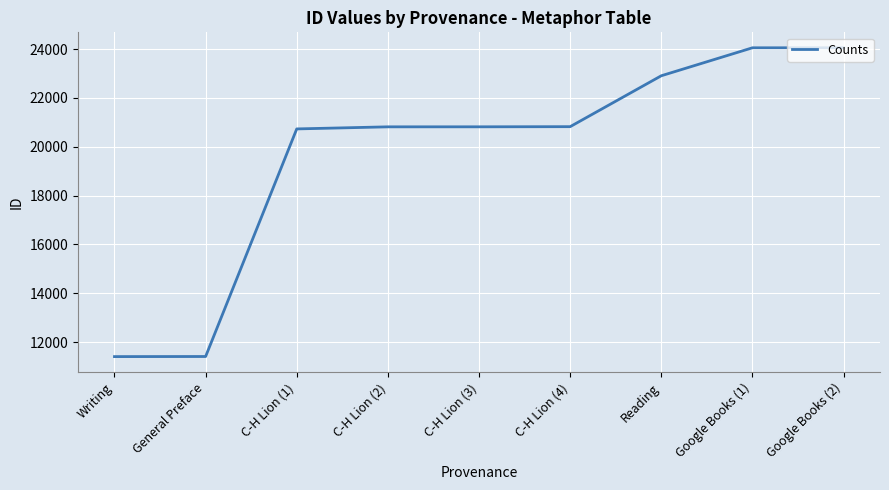

What is the difference between the maximum and second lowest values?

12640